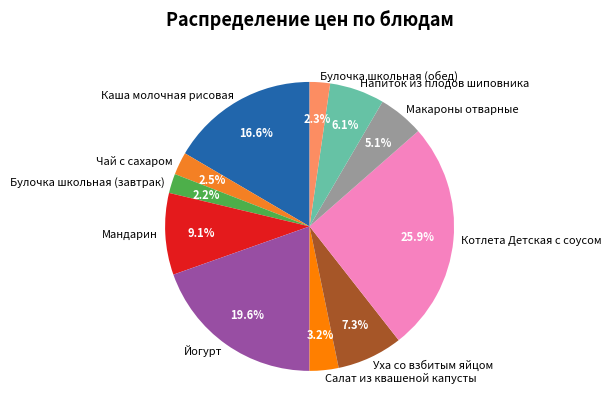

Which category has the biggest portion of the pie?

Котлета Детская с соусом